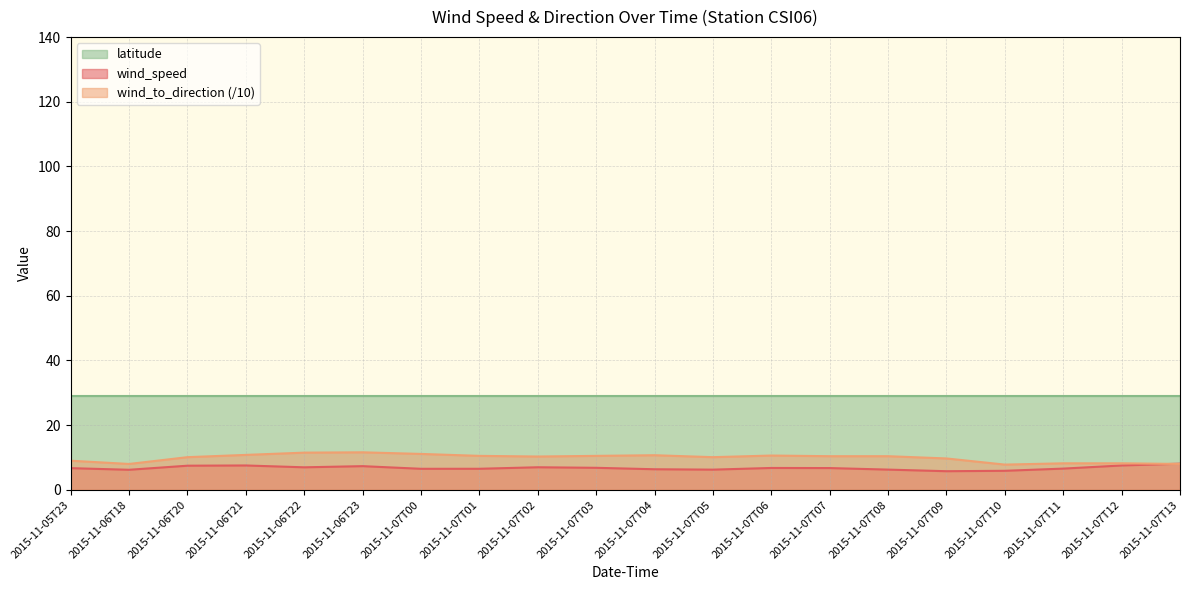

True or false: wind_to_direction and wind_speed intersect in this chart.

True